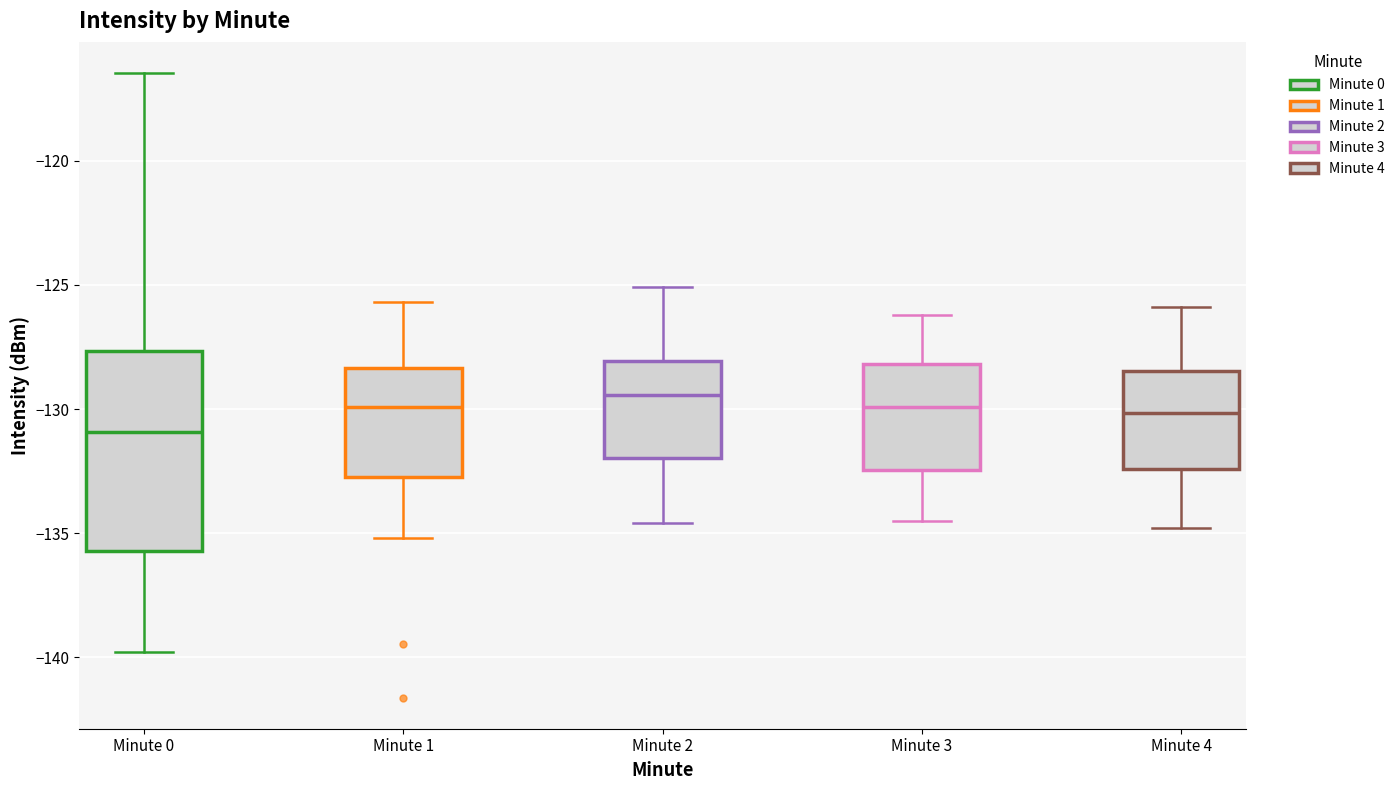

Which box is the tallest, from its lower edge to its upper edge?

Minute 0